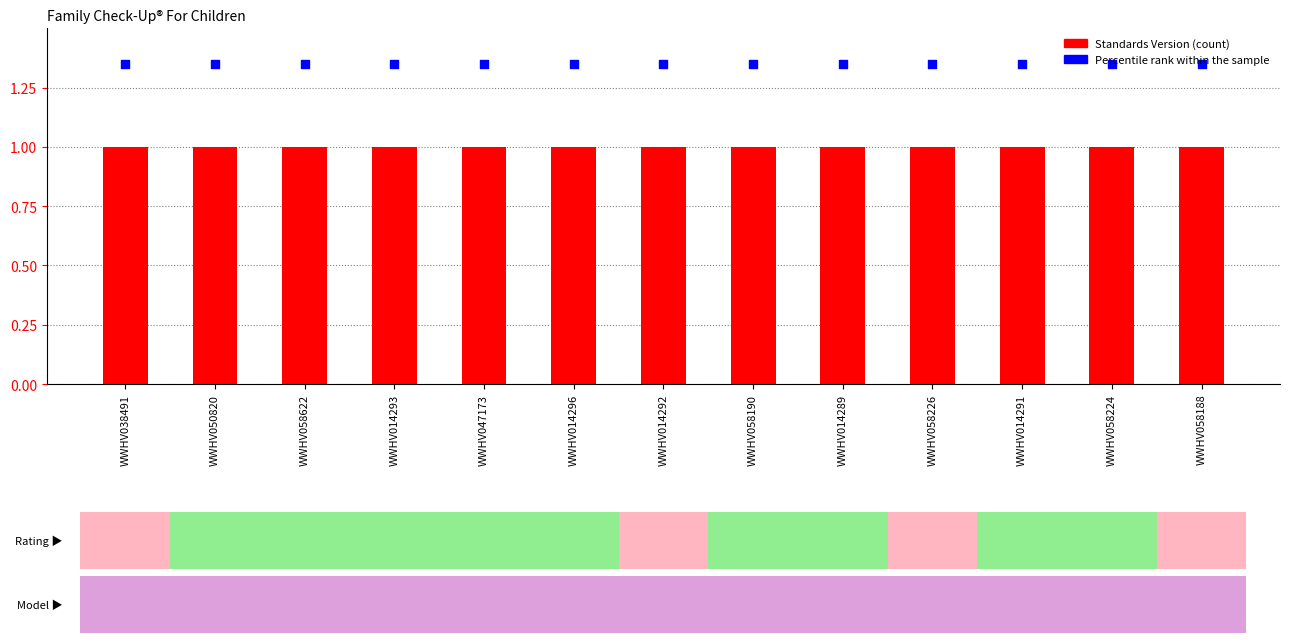

Which series has the largest total across all categories?

Percentile rank within the sample